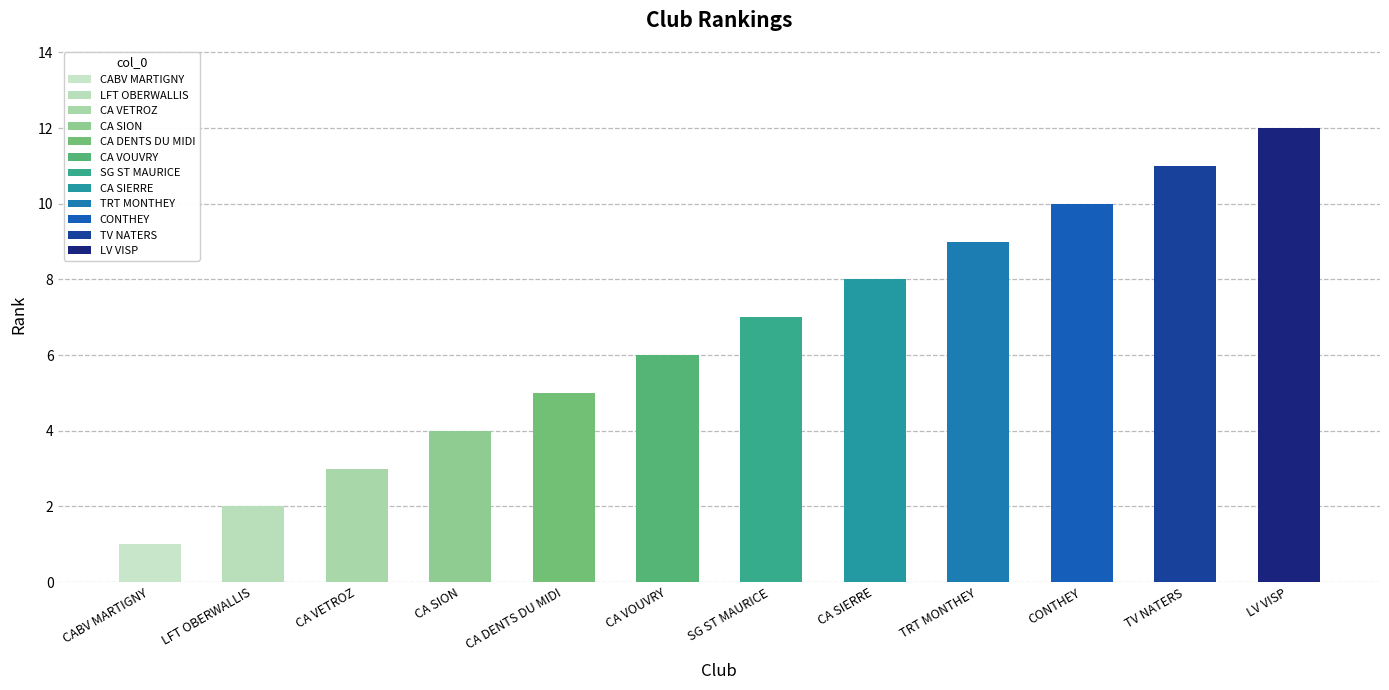

What is the greatest value displayed?

12